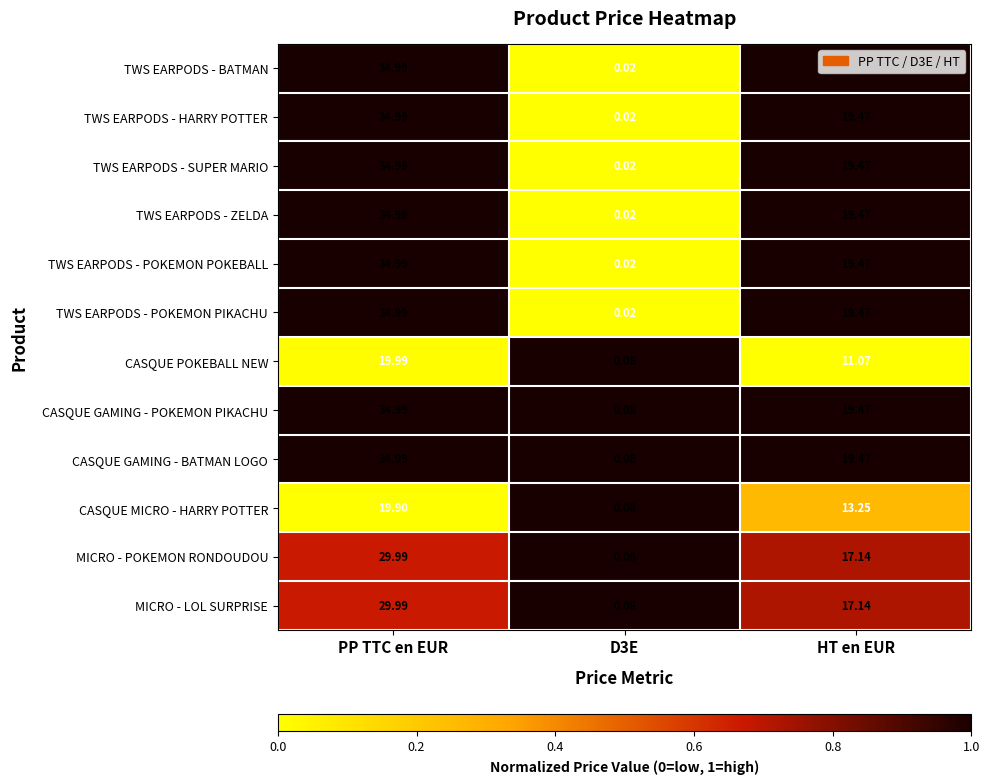

At which label does CASQUE GAMING - BATMAN LOGO reach its peak?

PP TTC en EUR